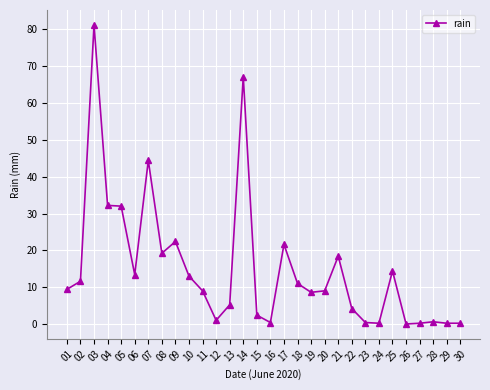

How many lines are shown in the chart?

1